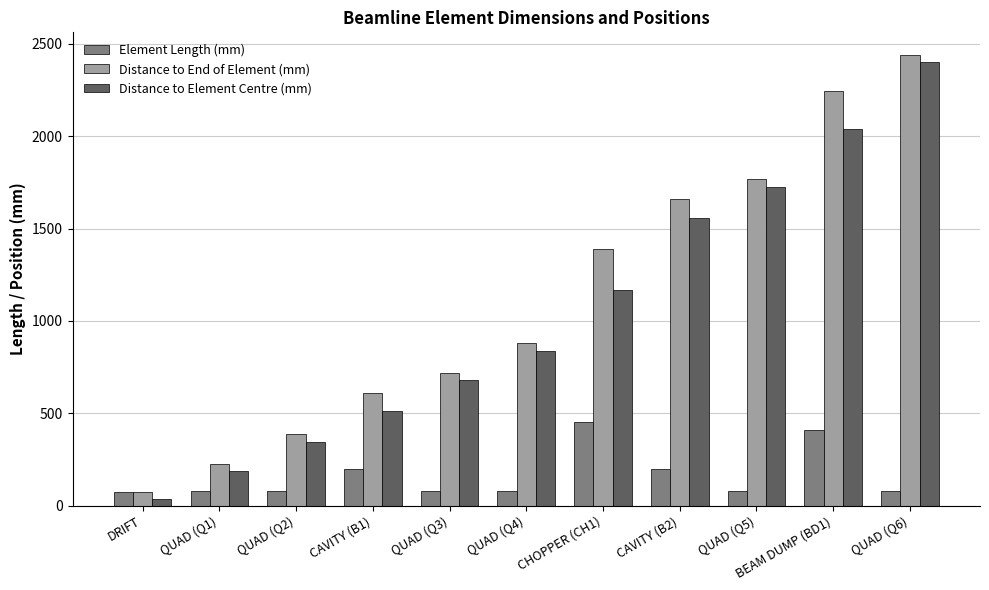

What is the difference between the Distance to End of Element (mm) values at CAVITY (B2) and CAVITY (B1)?

1048